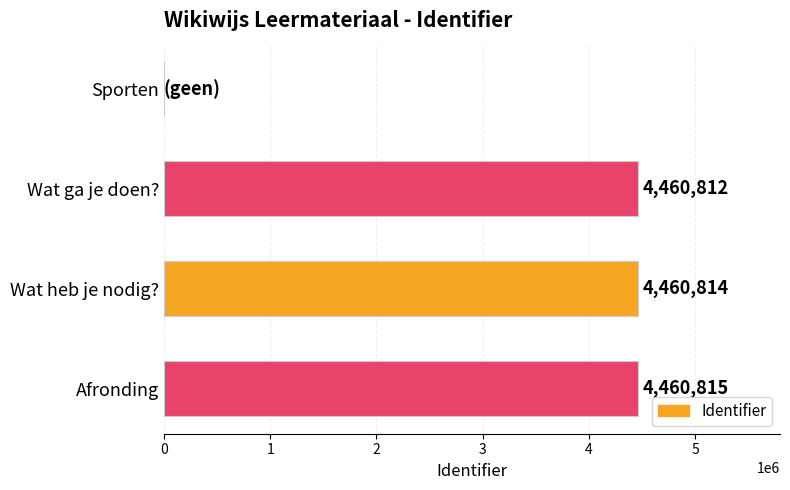

Reading bottom to top, list all the values displayed in this chart.

Afronding=4460815	Wat heb je nodig?=4460814	Wat ga je doen?=4460812	Sporten=0